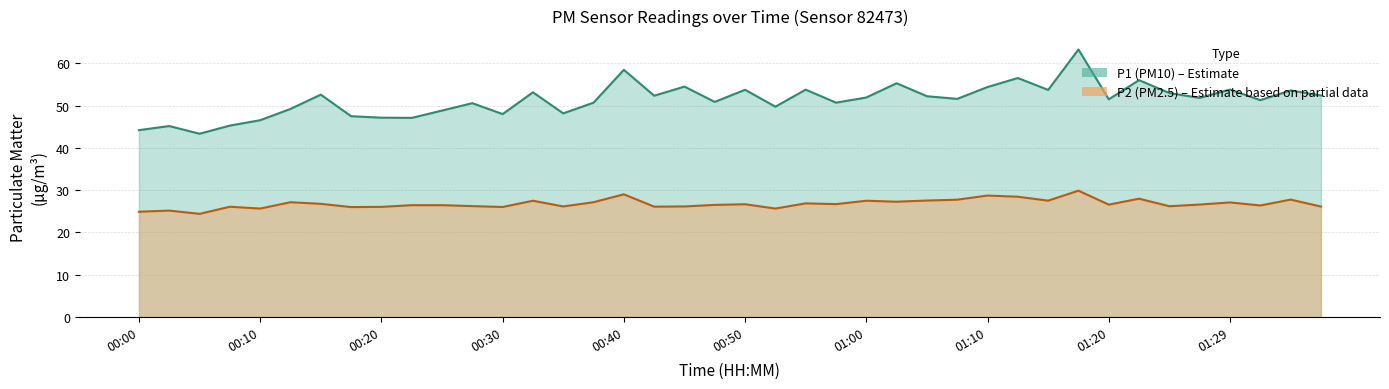

Count the number of data series in this chart.

2